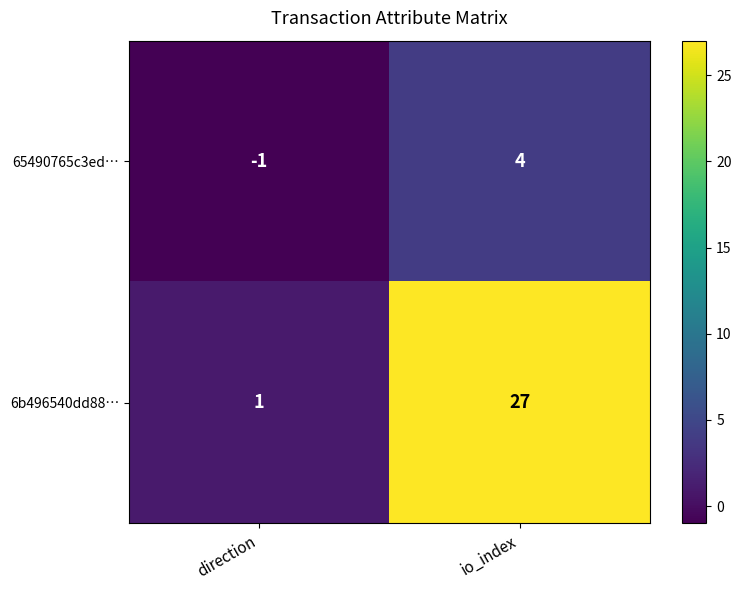

Reading left to right, list all the values displayed in this chart.

65490765c3ed…: -1	4
6b496540dd88…: 1	27